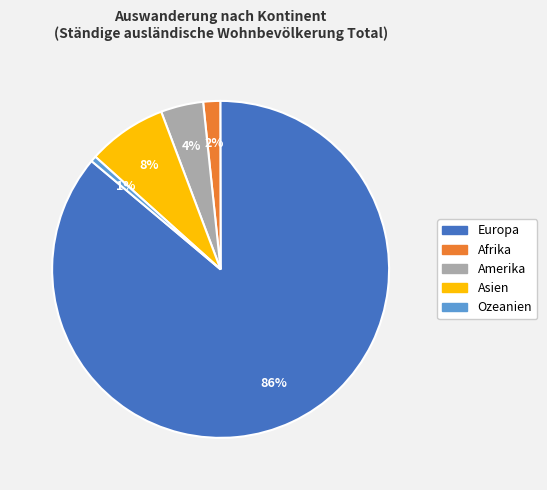

Is the sum of Afrika and Amerika greater than half?

No